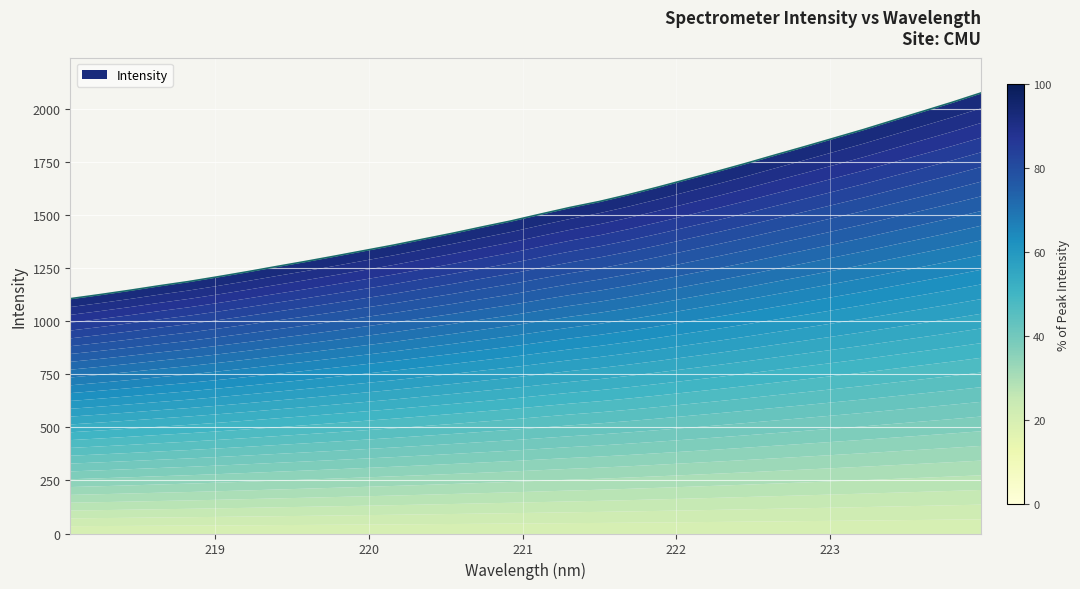

Reading left to right, list all the values displayed in this chart.

1107.0	1125.9	1145.9	1167.2	1187.2	1209.8	1233.4	1258.2	1282.5	1307.7	1333.7	1359.6	1387.7	1415.3	1444.8	1473.6	1505.7	1536.9	1565.1	1597.6	1633.0	1670.1	1706.8	1745.1	1785.0	1824.1	1864.2	1904.4	1947.1	1989.4	2032.0	2076.9